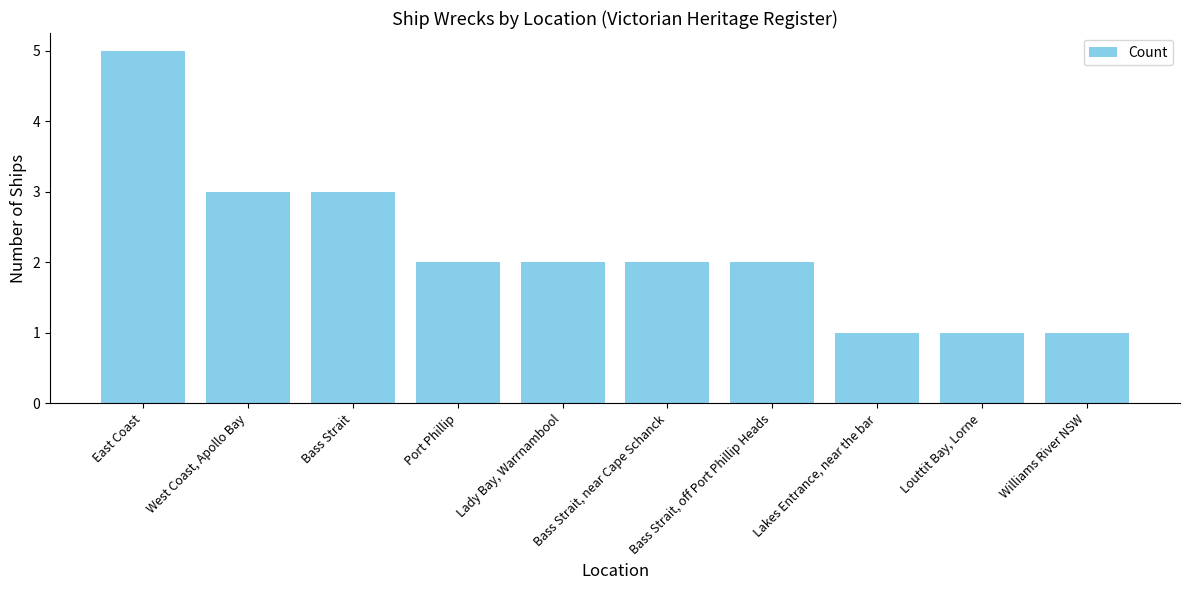

Is it true that the value at Bass Strait, off Port Phillip Heads is 3?

False